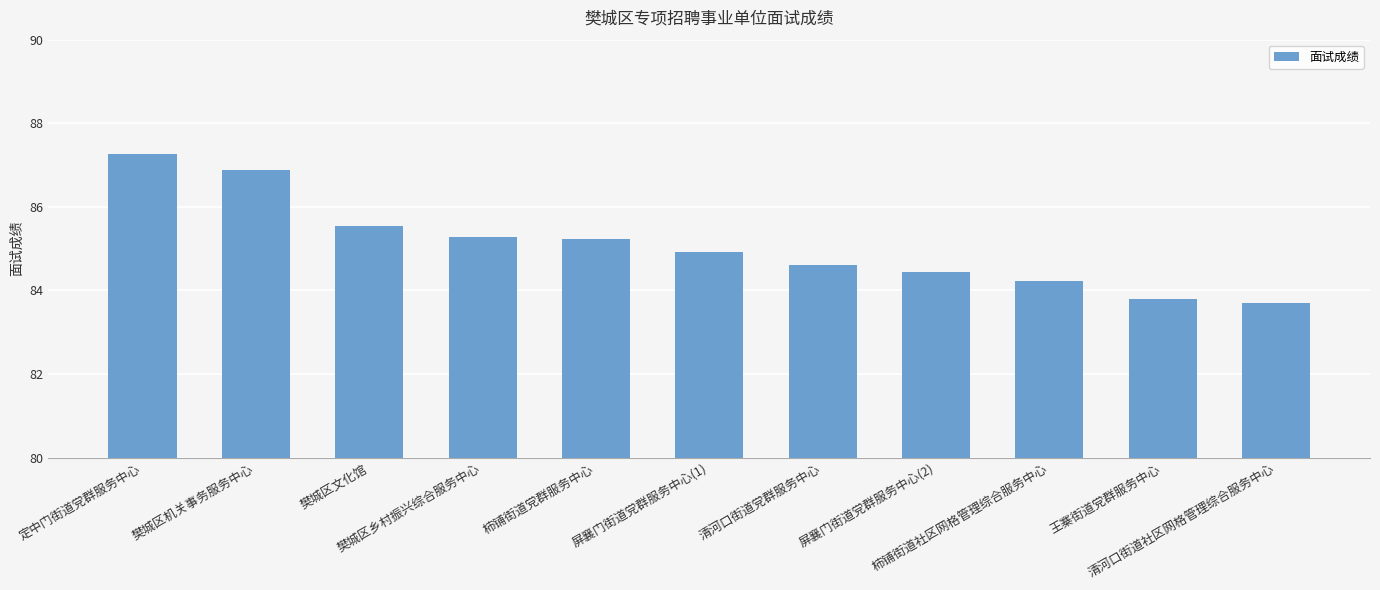

Count the number of categories in the chart.

11